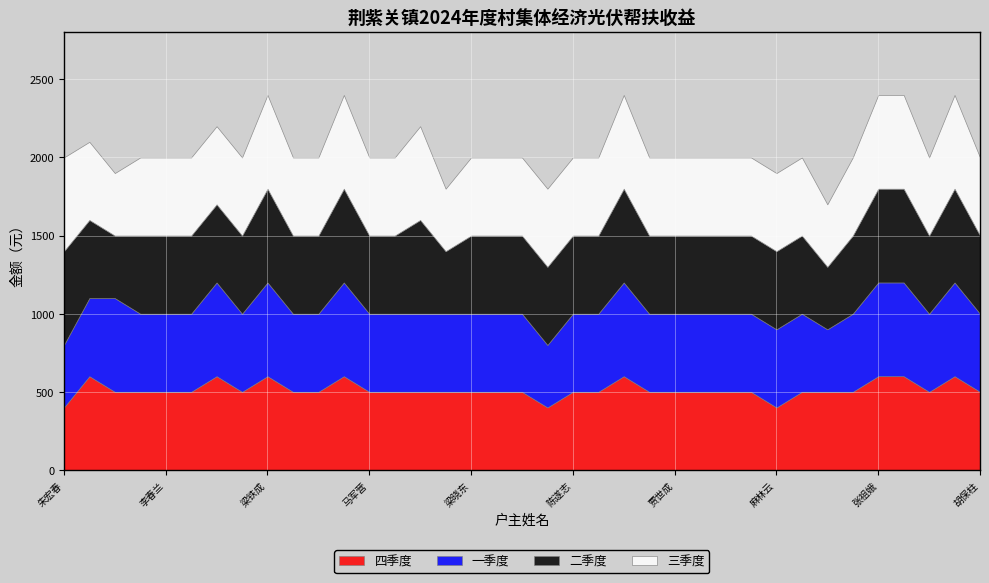

What is the sum of the 四季度 values at 朱秋娃 and 陈娟?

1100